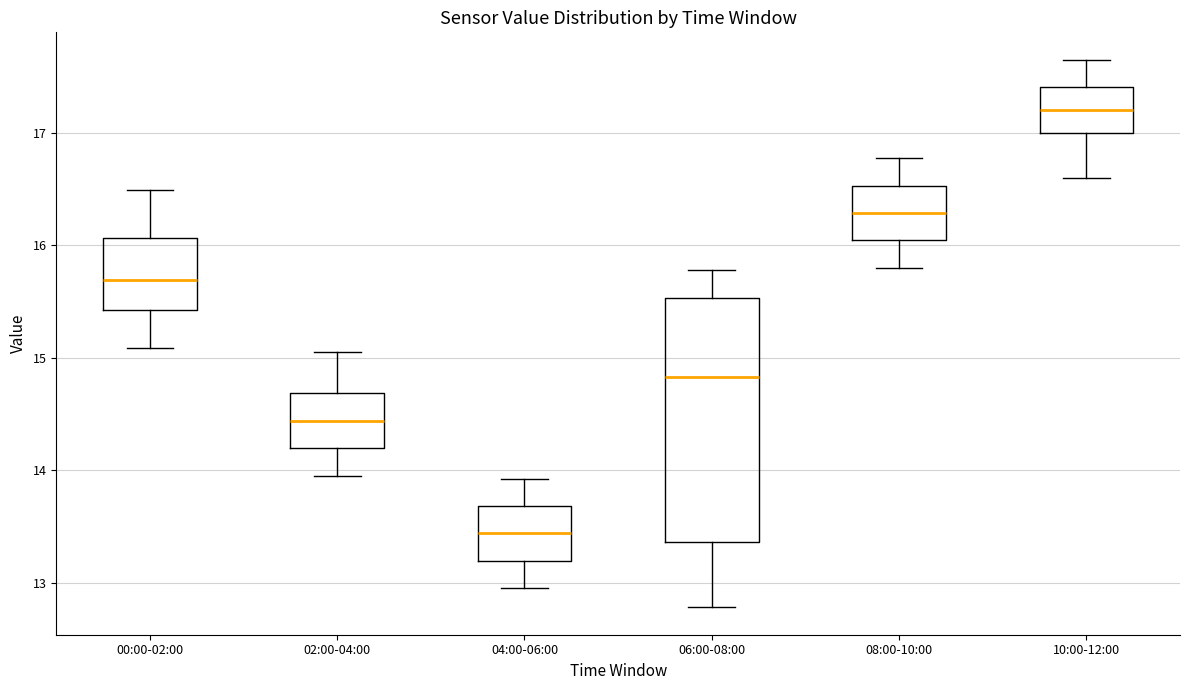

Where is the upper edge of the box for 08:00-10:00 on the y-axis? The values are not printed on the chart, so give them approximately, as read against the axis.

16.5